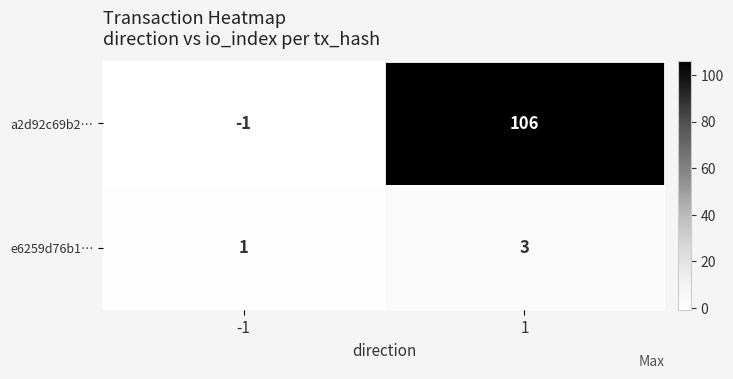

Rank the series by their average value, from lowest to highest.

e6259d76b1…, a2d92c69b2…